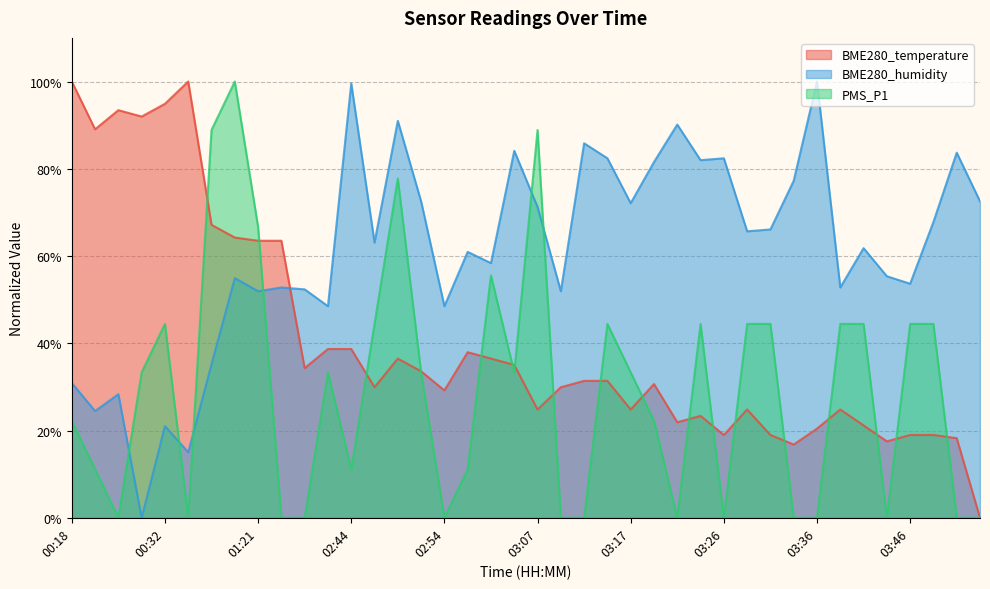

What is the label of the 23rd point from the left?

03:12